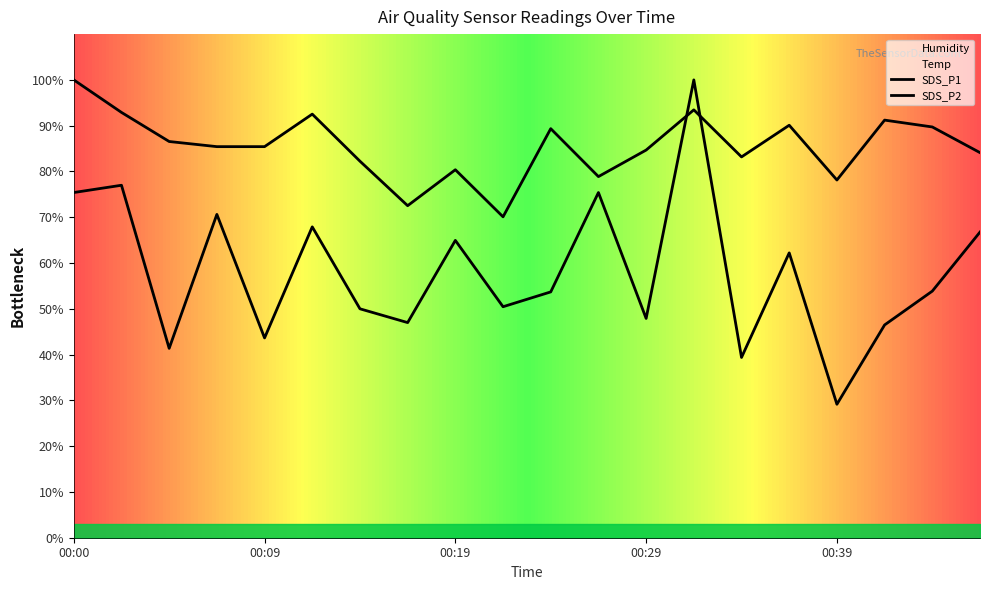

What is the minimum value shown in the chart?

29.1